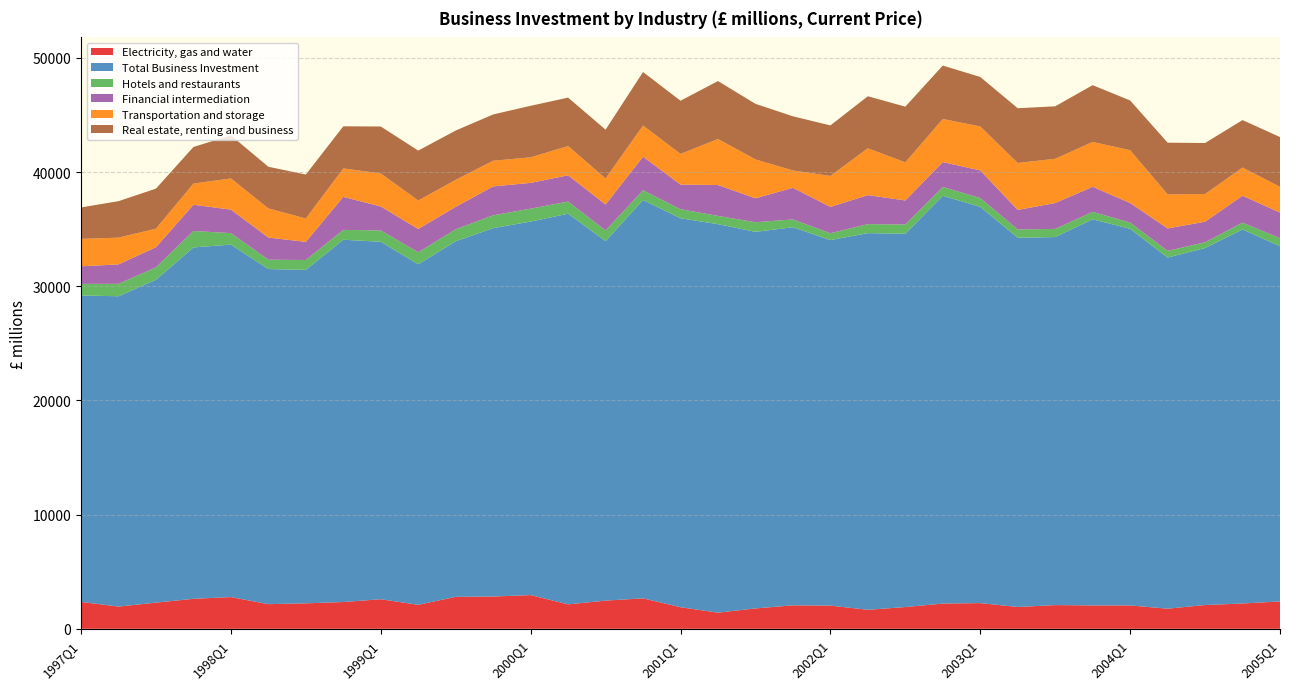

Reading left to right, transcribe all the data shown in this chart.

Electricity, gas and water: 1997Q1=2355	1997Q2=1946	1997Q3=2292	1997Q4=2625	1998Q1=2778	1998Q2=2158	1998Q3=2230	1998Q4=2344	1999Q1=2589	1999Q2=2100	1999Q3=2799	1999Q4=2827	2000Q1=2951	2000Q2=2141	2000Q3=2468	2000Q4=2668	2001Q1=1890	2001Q2=1413	2001Q3=1784	2001Q4=2054	2002Q1=2031	2002Q2=1664	2002Q3=1905	2002Q4=2209	2003Q1=2250	2003Q2=1910	2003Q3=2076	2003Q4=2049	2004Q1=2046	2004Q2=1762	2004Q3=2081	2004Q4=2217	2005Q1=2395
Total Business Investment: 1997Q1=26844	1997Q2=27179	1997Q3=28277	1997Q4=30780	1998Q1=30869	1998Q2=29350	1998Q3=29205	1998Q4=31733	1999Q1=31308	1999Q2=29825	1999Q3=31145	1999Q4=32265	2000Q1=32716	2000Q2=34215	2000Q3=31489	2000Q4=34893	2001Q1=34065	2001Q2=34029	2001Q3=32983	2001Q4=33116	2002Q1=32015	2002Q2=32990	2002Q3=32700	2002Q4=35714	2003Q1=34708	2003Q2=32339	2003Q3=32234	2003Q4=33816	2004Q1=32984	2004Q2=30755	2004Q3=31268	2004Q4=32762	2005Q1=31116
Hotels and restaurants: 1997Q1=1010	1997Q2=1088	1997Q3=1090	1997Q4=1438	1998Q1=1009	1998Q2=820	1998Q3=866	1998Q4=861	1999Q1=994	1999Q2=1055	1999Q3=1047	1999Q4=1125	2000Q1=1132	2000Q2=1066	2000Q3=933	2000Q4=848	2001Q1=794	2001Q2=724	2001Q3=841	2001Q4=685	2002Q1=599	2002Q2=789	2002Q3=809	2002Q4=771	2003Q1=773	2003Q2=730	2003Q3=714	2003Q4=651	2004Q1=551	2004Q2=583	2004Q3=508	2004Q4=594	2005Q1=701
Financial intermediation: 1997Q1=1539	1997Q2=1703	1997Q3=1764	1997Q4=2299	1998Q1=2057	1998Q2=1940	1998Q3=1589	1998Q4=2892	1999Q1=2099	1999Q2=2038	1999Q3=1968	1999Q4=2529	2000Q1=2257	2000Q2=2300	2000Q3=2271	2000Q4=2940	2001Q1=2161	2001Q2=2701	2001Q3=2099	2001Q4=2767	2002Q1=2307	2002Q2=2540	2002Q3=2103	2002Q4=2186	2003Q1=2413	2003Q2=1708	2003Q3=2267	2003Q4=2199	2004Q1=1711	2004Q2=1968	2004Q3=1797	2004Q4=2360	2005Q1=2240
Transportation and storage: 1997Q1=2402	1997Q2=2342	1997Q3=1626	1997Q4=1851	1998Q1=2732	1998Q2=2551	1998Q3=2047	1998Q4=2493	1999Q1=2893	1999Q2=2493	1999Q3=2365	1999Q4=2249	2000Q1=2238	2000Q2=2561	2000Q3=2281	2000Q4=2731	2001Q1=2684	2001Q2=4033	2001Q3=3404	2001Q4=1519	2002Q1=2713	2002Q2=4106	2002Q3=3336	2002Q4=3773	2003Q1=3852	2003Q2=4112	2003Q3=3876	2003Q4=3927	2004Q1=4628	2004Q2=2984	2004Q3=2427	2004Q4=2465	2005Q1=2258
Real estate, renting and business: 1997Q1=2755	1997Q2=3195	1997Q3=3504	1997Q4=3207	1998Q1=3772	1998Q2=3648	1998Q3=3851	1998Q4=3687	1999Q1=4110	1999Q2=4372	1999Q3=4317	1999Q4=4055	2000Q1=4513	2000Q2=4241	2000Q3=4275	2000Q4=4686	2001Q1=4656	2001Q2=5073	2001Q3=4869	2001Q4=4746	2002Q1=4423	2002Q2=4555	2002Q3=4878	2002Q4=4678	2003Q1=4336	2003Q2=4796	2003Q3=4595	2003Q4=4972	2004Q1=4353	2004Q2=4526	2004Q3=4467	2004Q4=4157	2005Q1=4360